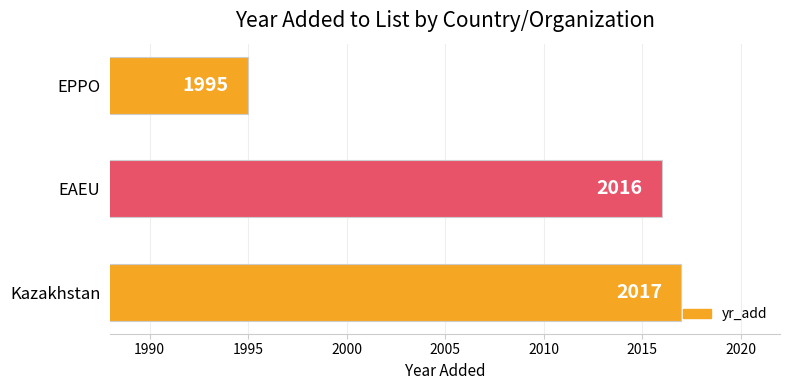

At which label is the value closest to 2006?

EAEU